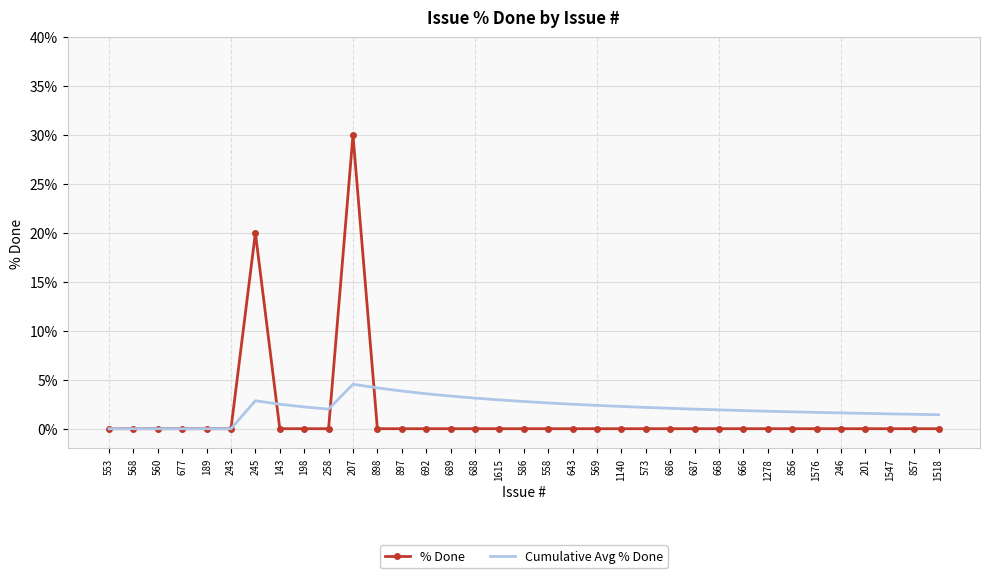

Rank the series at 573 from highest to lowest value.

Cumulative Avg % Done, % Done